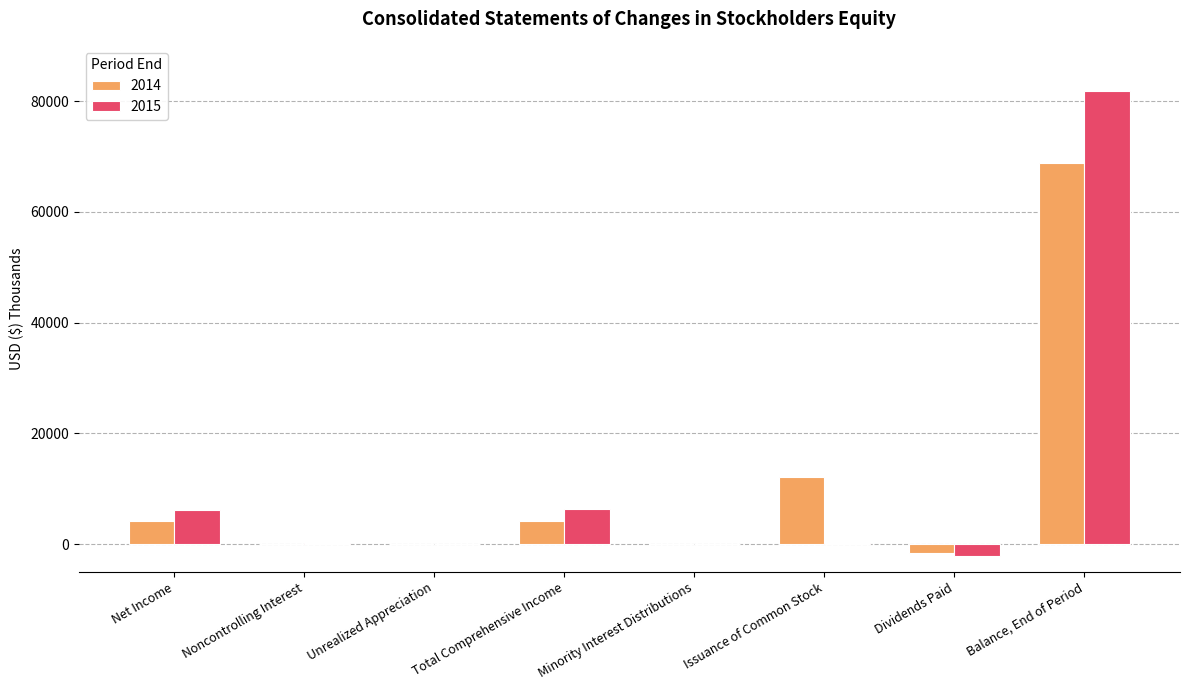

What is the total value across all series at Balance, End of Period?

150752